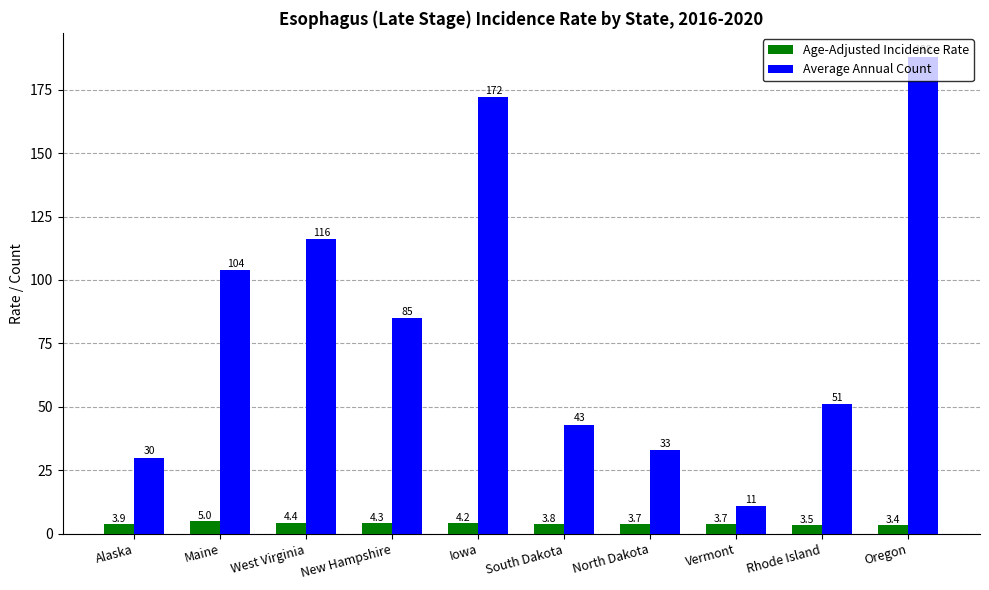

What is the value of the Average Annual Count bar at the 5th from the left?

172.0